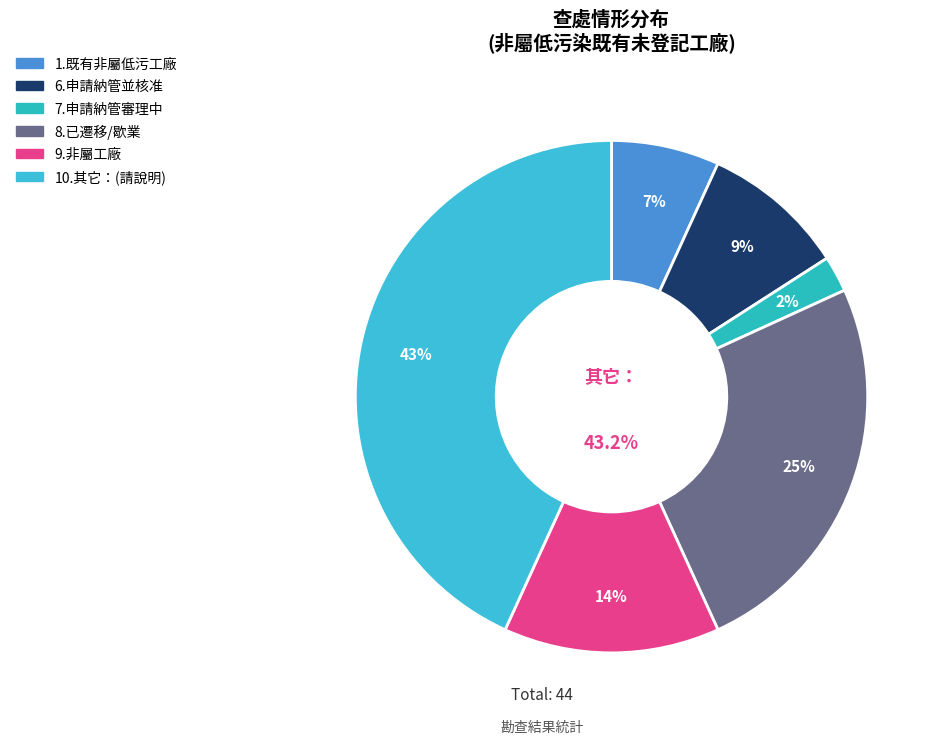

To the nearest percent, what percentage of the pie is 10.其它：(請說明)?

43%